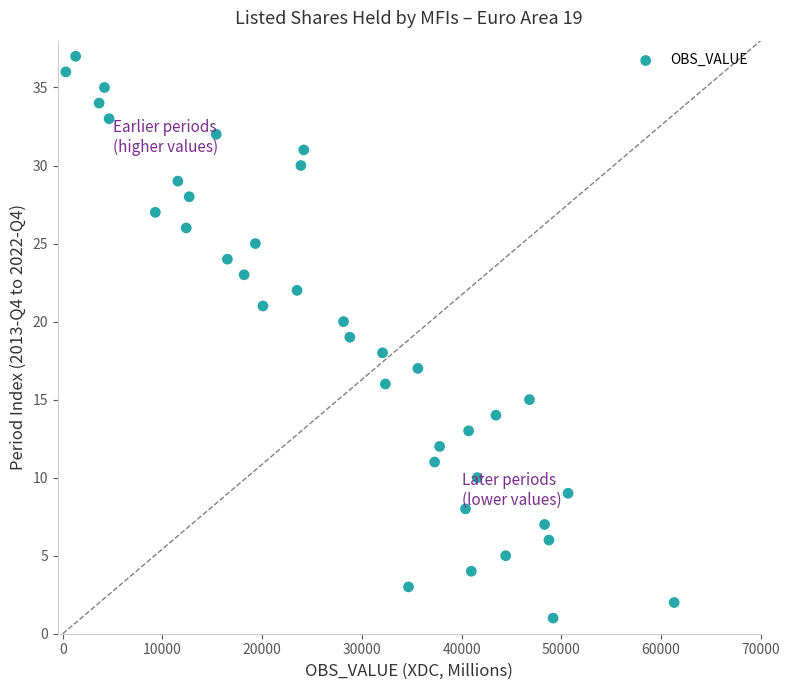

What is the range of Y values (max minus min)?

36